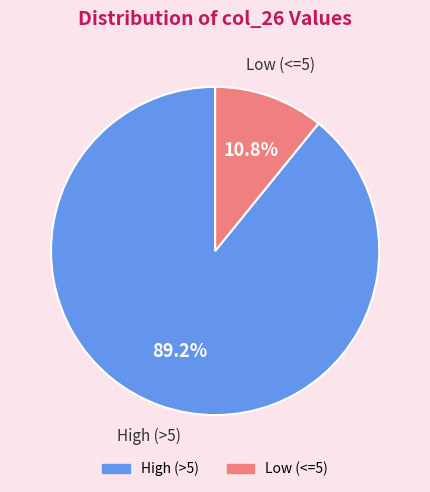

Is there a majority slice in this chart?

Yes